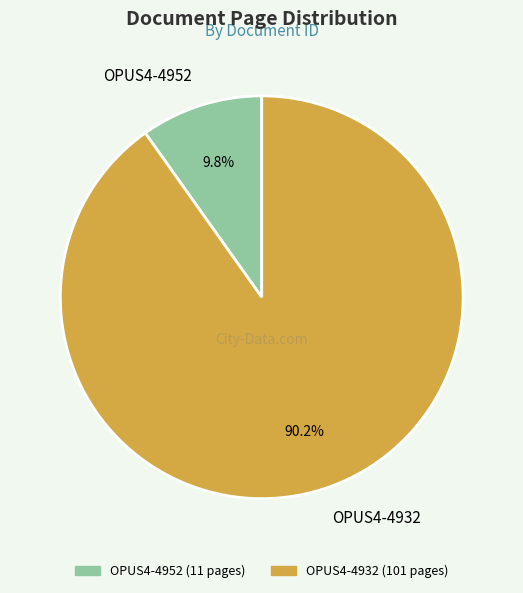

Which has a higher value, OPUS4-4952 or OPUS4-4932?

OPUS4-4932